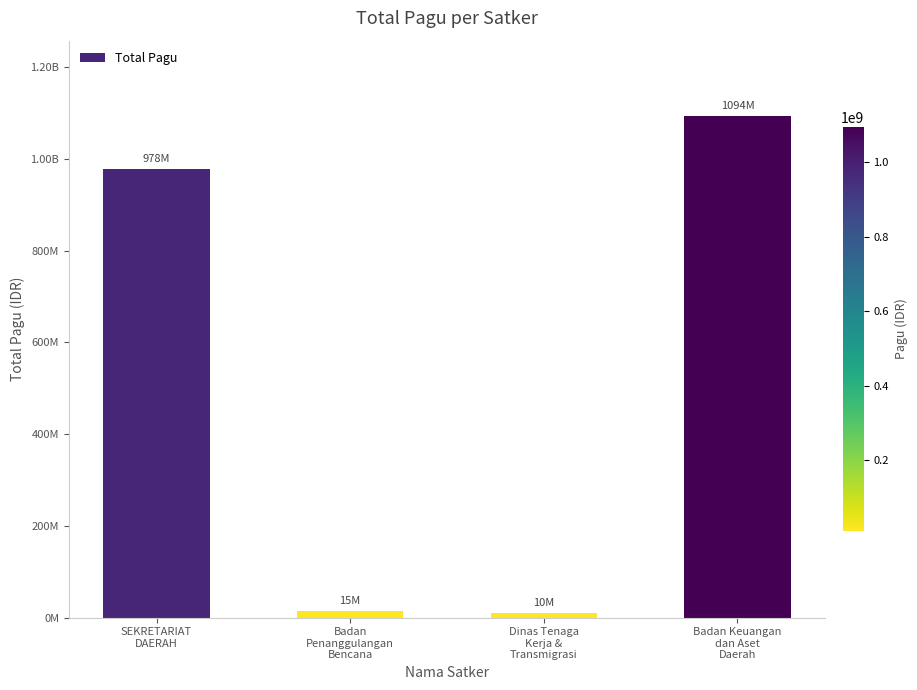

What is the maximum value shown in the chart?

1094317126